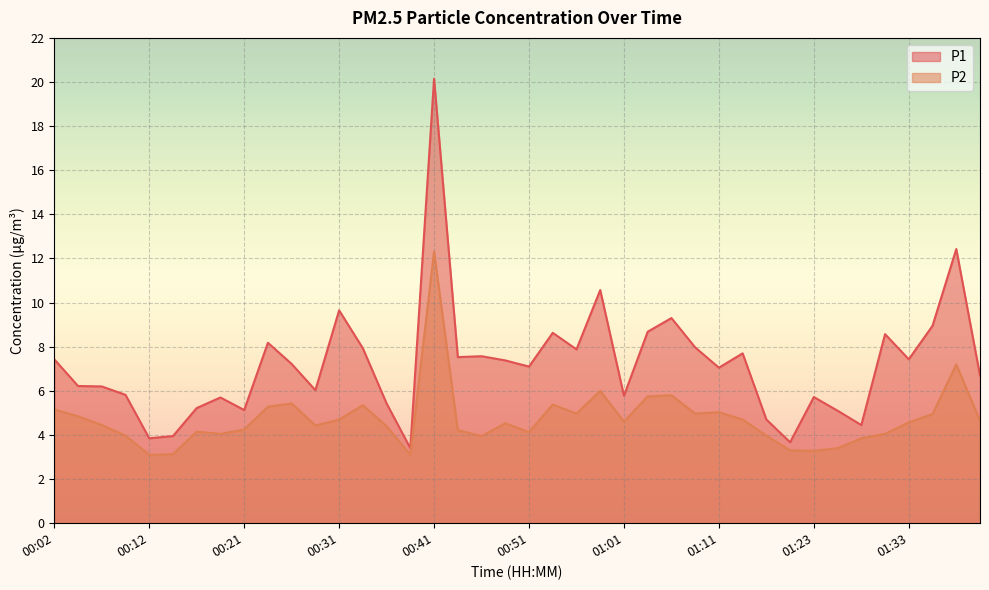

Is it true that P2 equals 4.0 at 00:09?

True